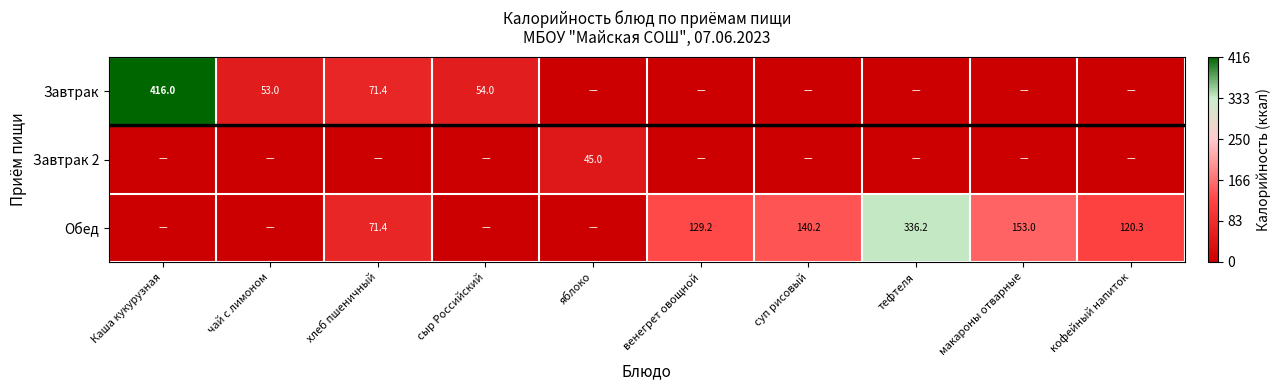

Which label corresponds to the smallest value in the chart?

яблоко